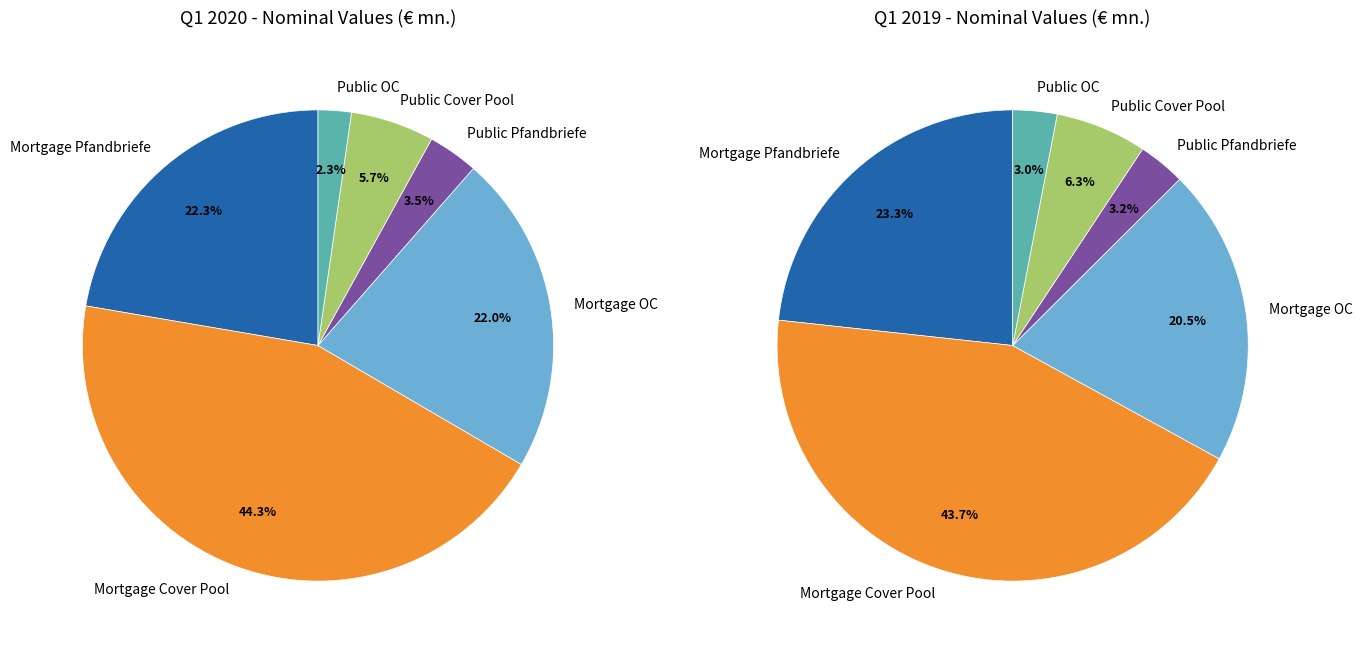

How much of the chart is everything except Public Cover Pool?

94.3%